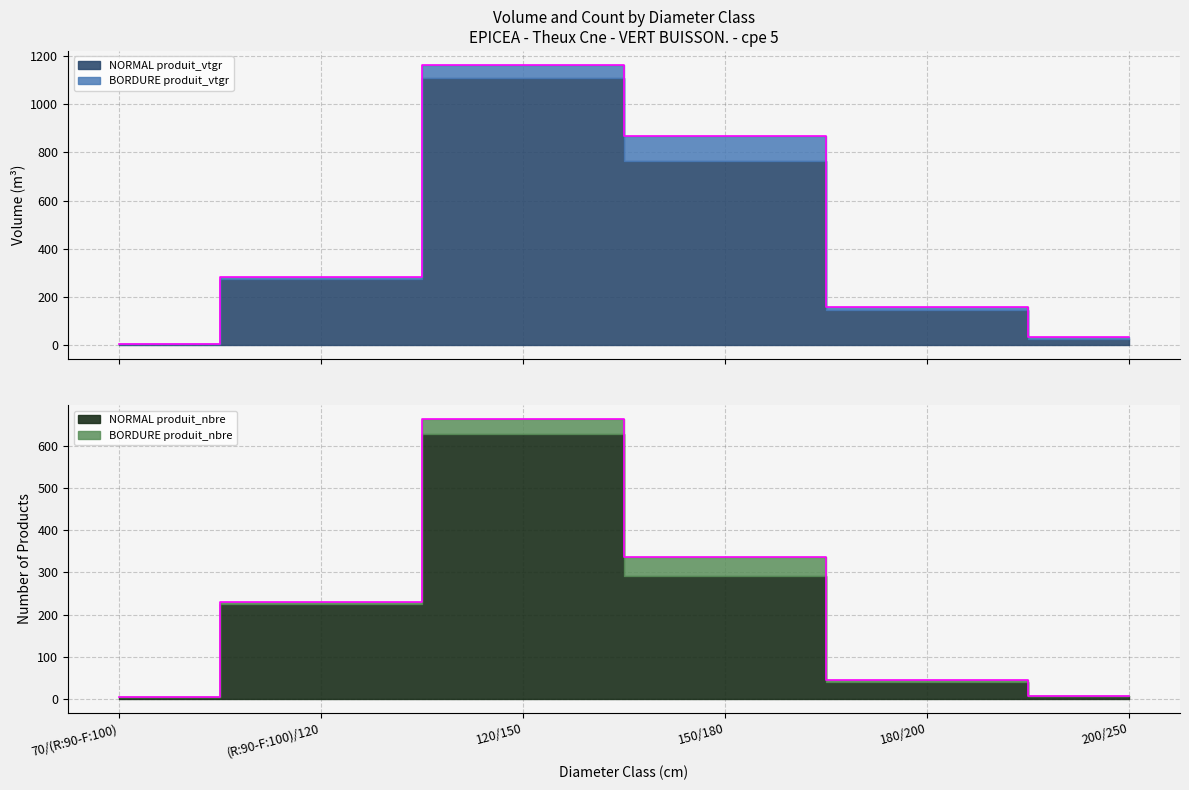

True or false: NORMAL produit_vtgr has a value of 33.2 at 200/250.

True